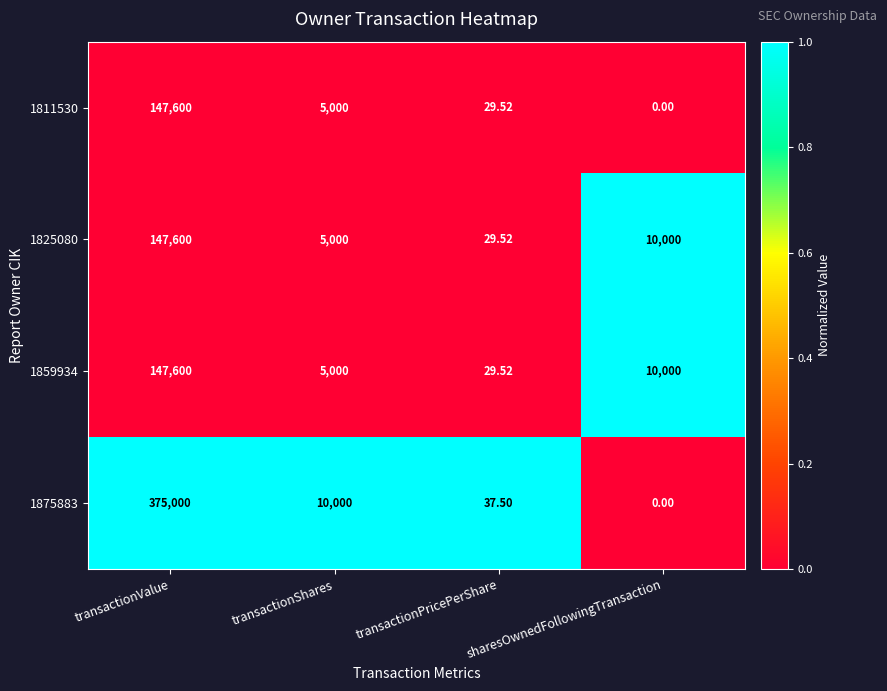

Is the value of 1825080 at transactionPricePerShare greater than the value of 1811530 at transactionValue?

No